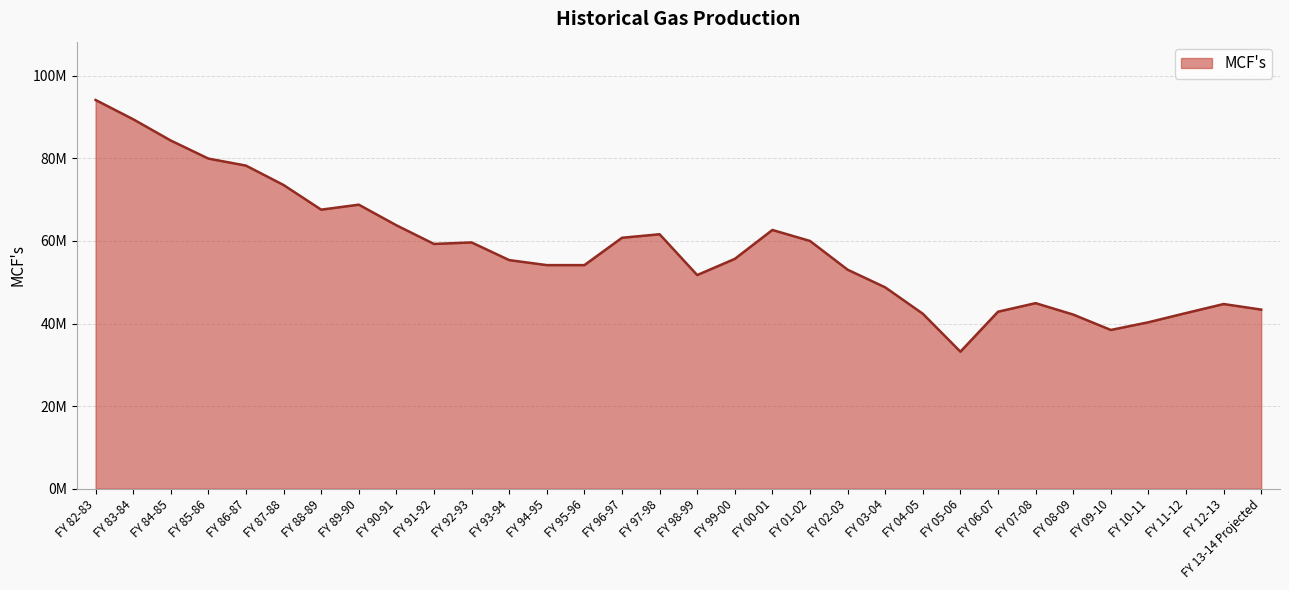

What is the change in value from FY 95-96 to FY 13-14 Projected?

-10769576.4